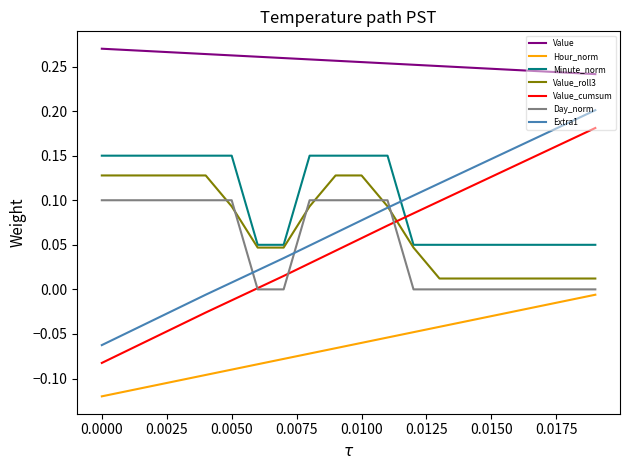

Which series has the largest total across all categories?

Value